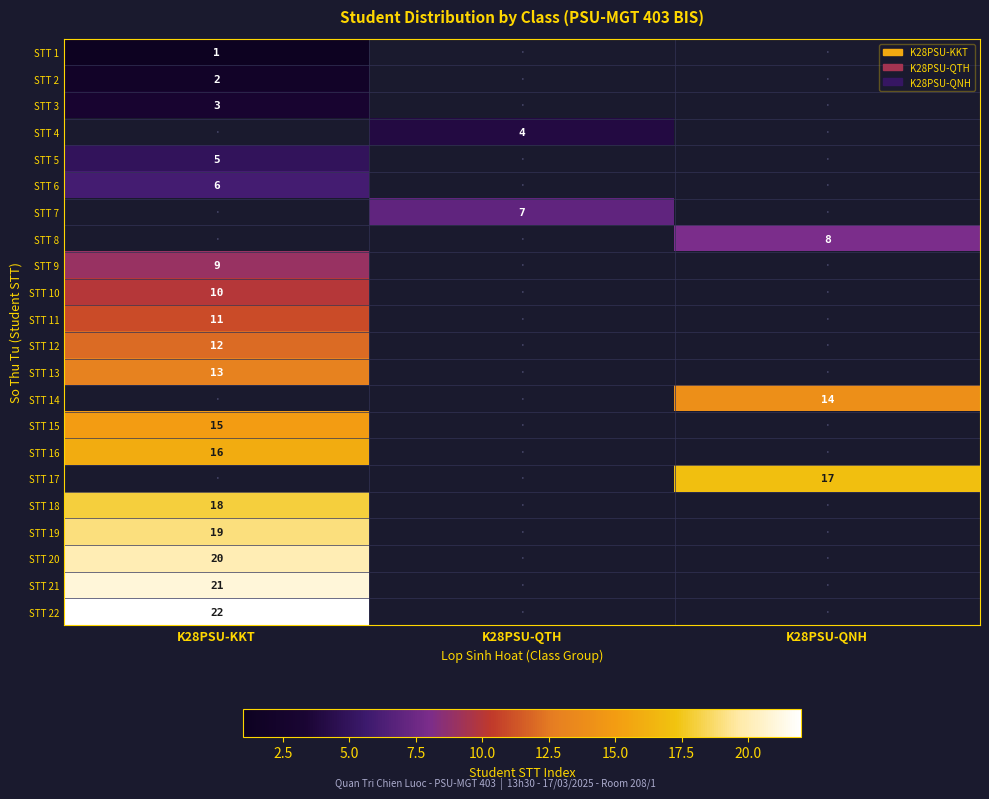

The STT 3 series shows 3 at K28PSU-KKT. True or false?

True